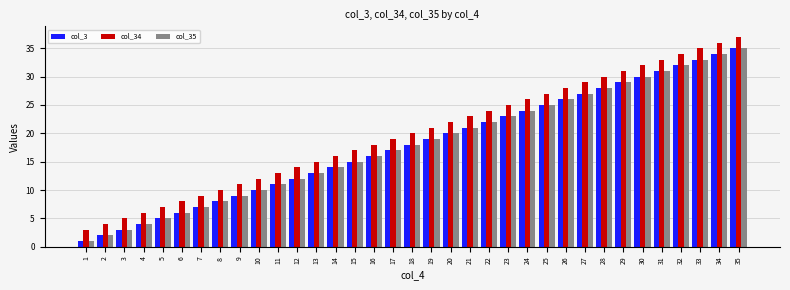

What are all the series names shown in the legend?

col_3, col_34, col_35